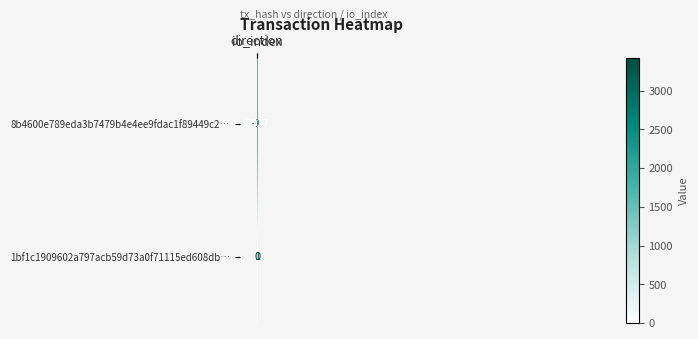

Which series has the largest range (max minus min)?

8b4600e789eda3b7479b4e4ee9fdac1f89449c2…